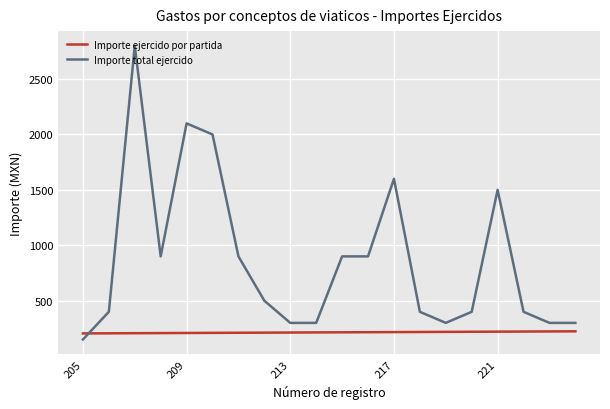

Which series has the largest total across all categories?

Importe total ejercido